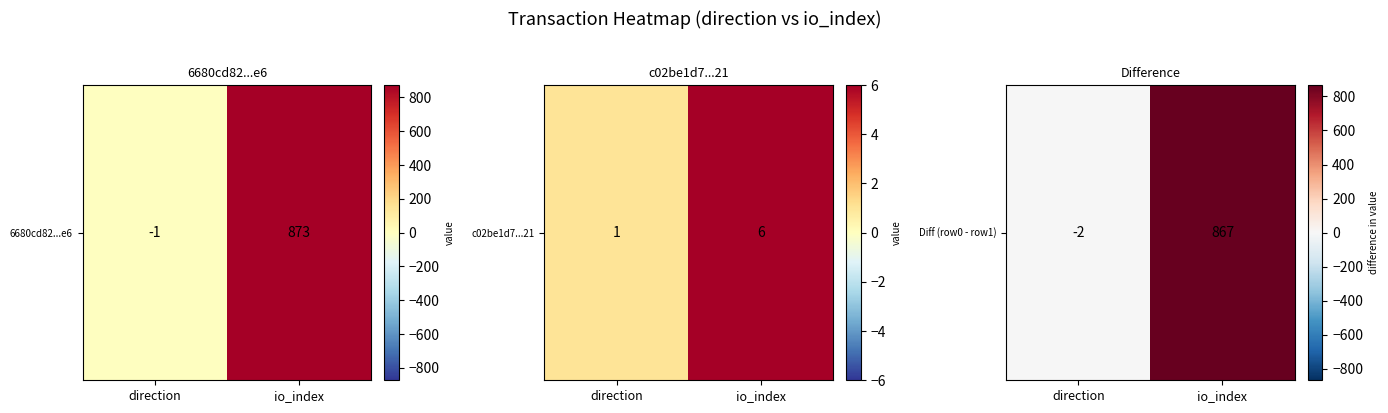

How many values are between -2 and 867?

2